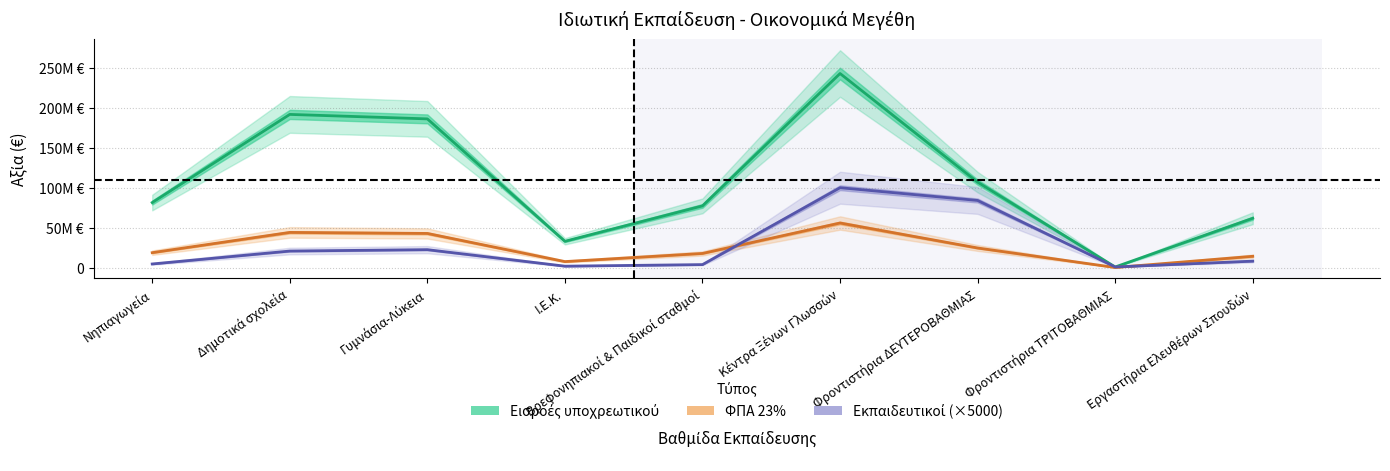

What is the sum of all Εκπαιδευτικοί (×5000) values?

246808083.3